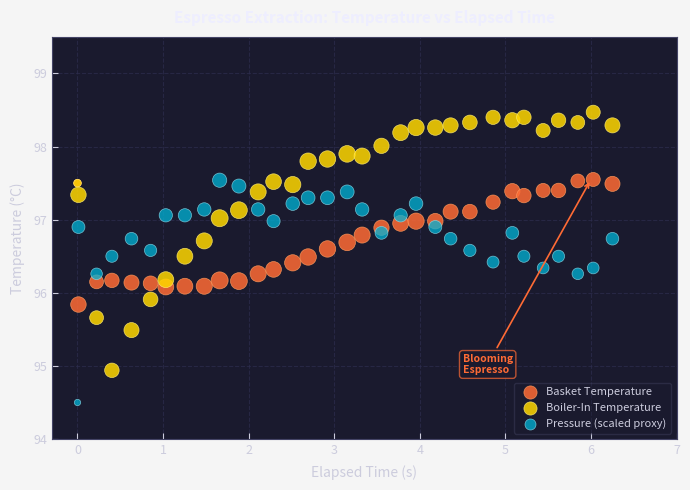

Which series contains the lowest Y value?

Pressure (scaled proxy)